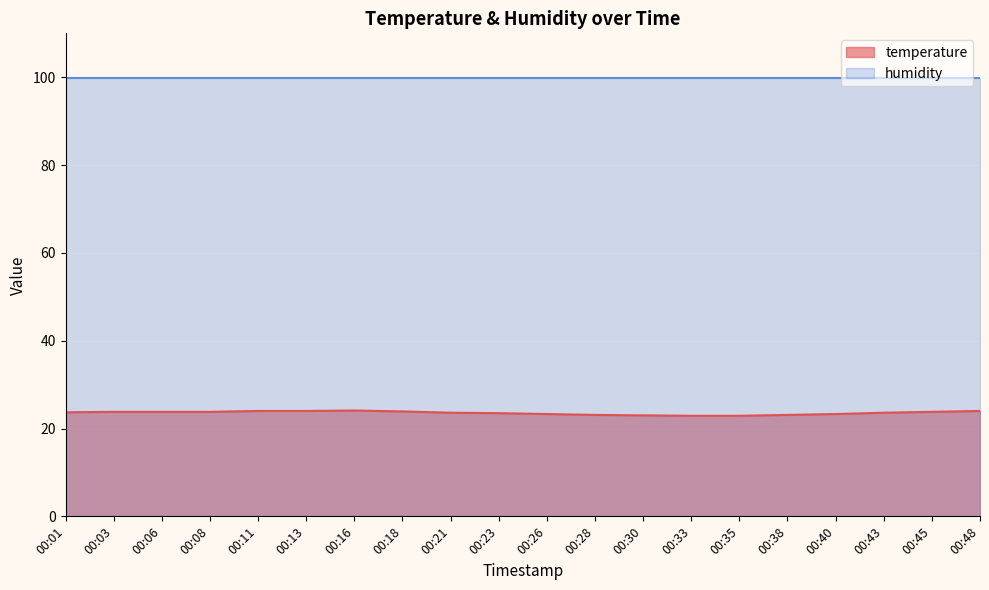

What is the change in value from 00:08 to 00:30?

-0.8